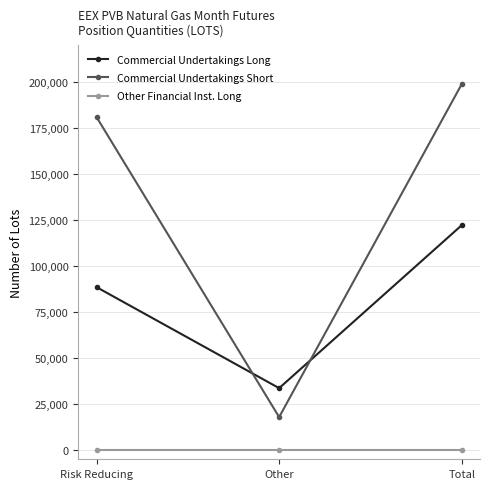

What is the sum of the Commercial Undertakings Short values at Total and Other?

216912